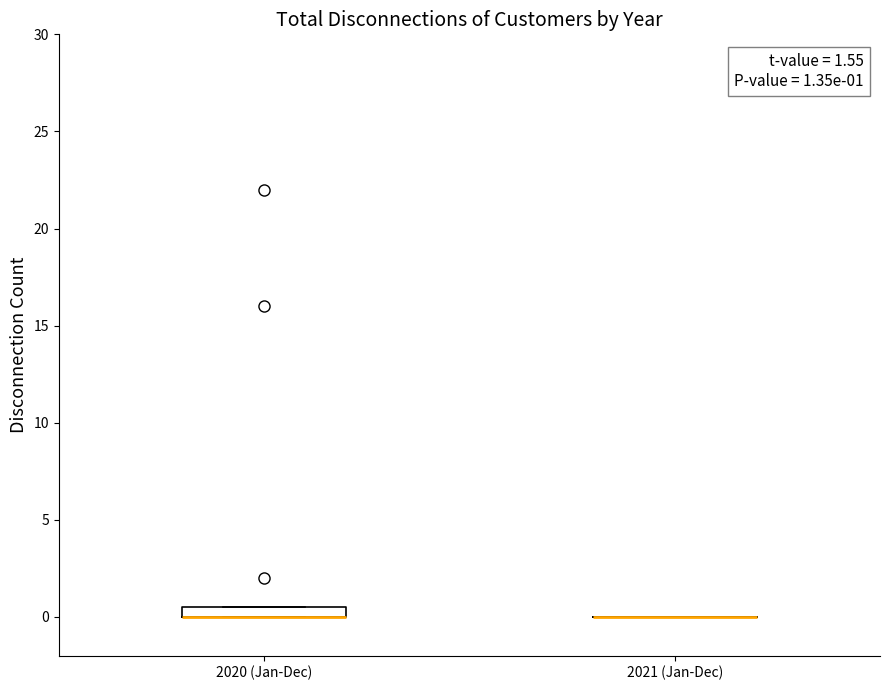

Which box is the tallest, from its lower edge to its upper edge?

2020 (Jan-Dec)